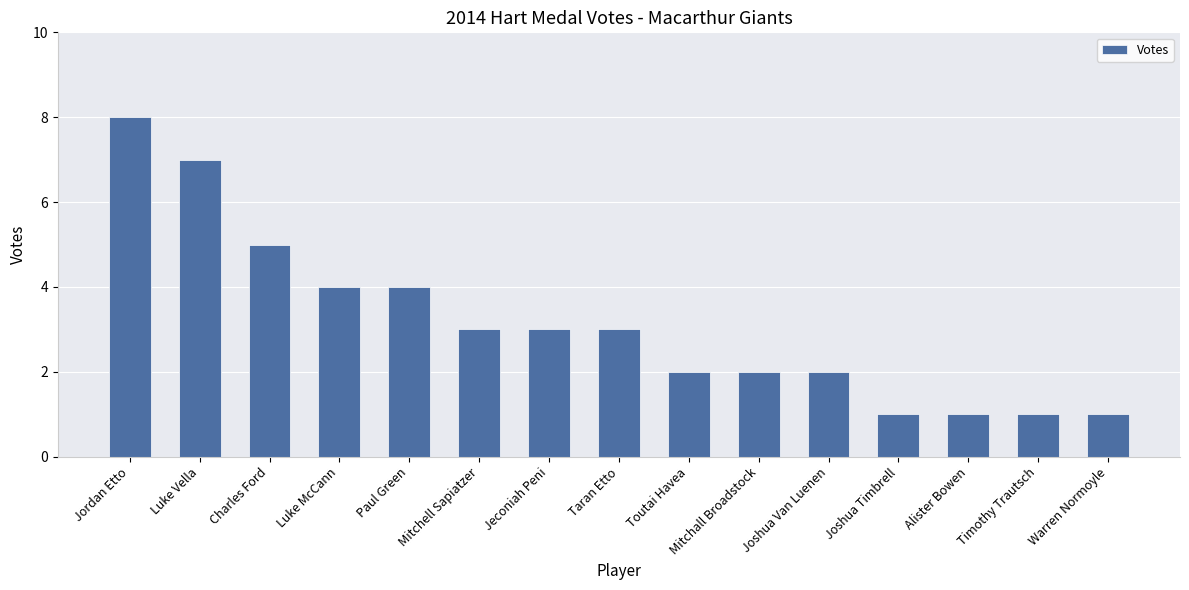

How many values are between 1 and 4?

12